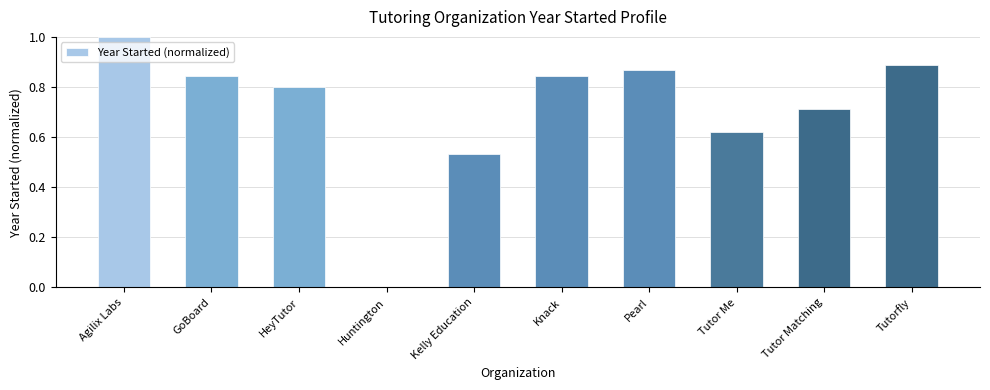

Which label corresponds to the largest value in the chart?

Agilix Labs